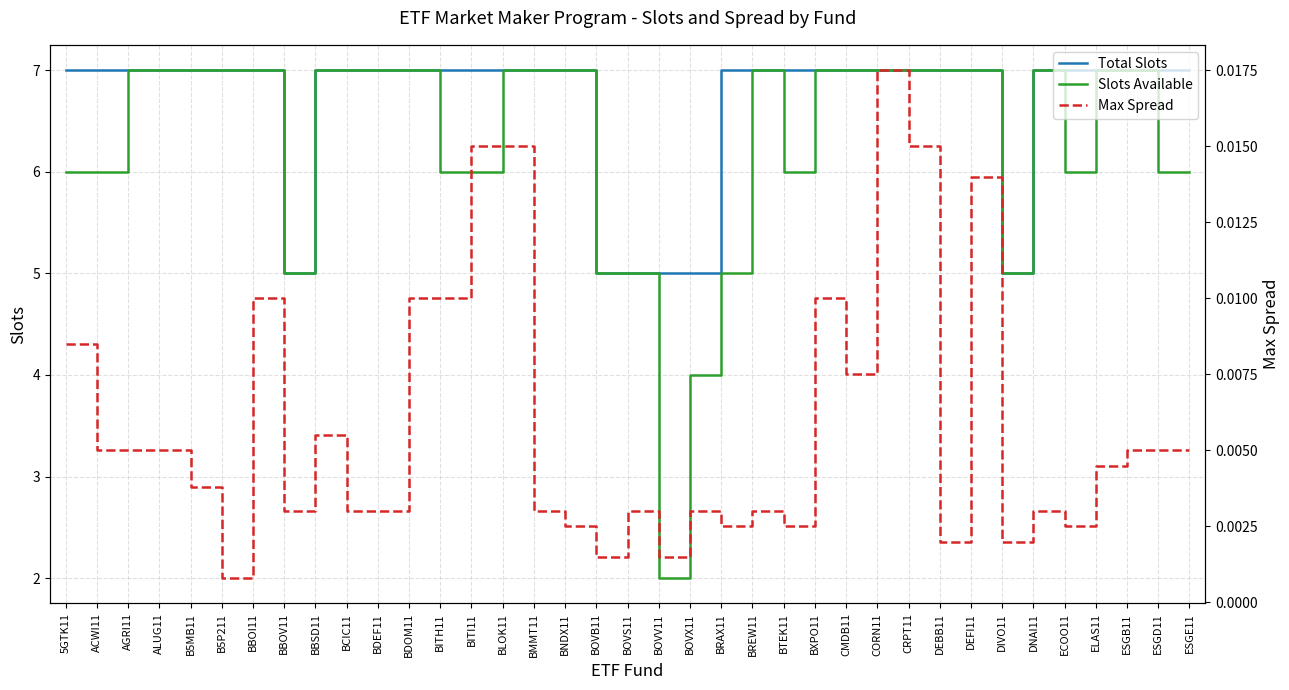

At which label does Slots Available reach its minimum?

BOVV11